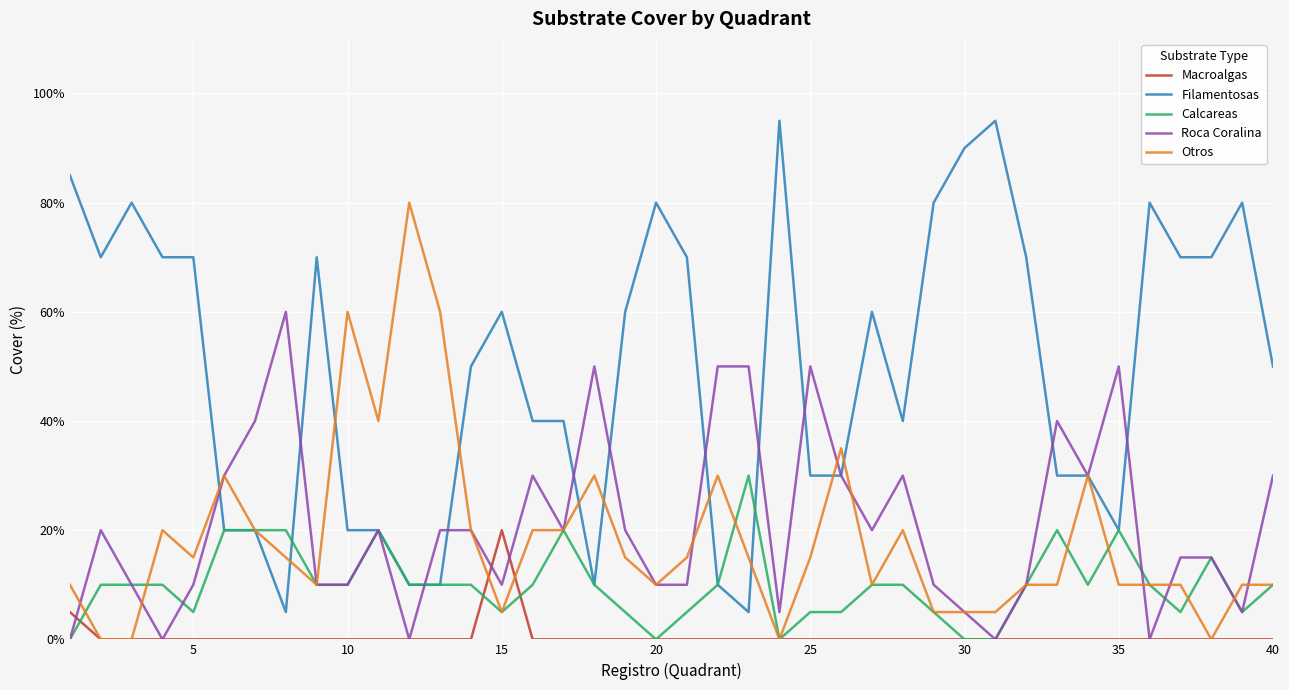

What is the difference between the maximum and minimum values in the Calcareas series?

30